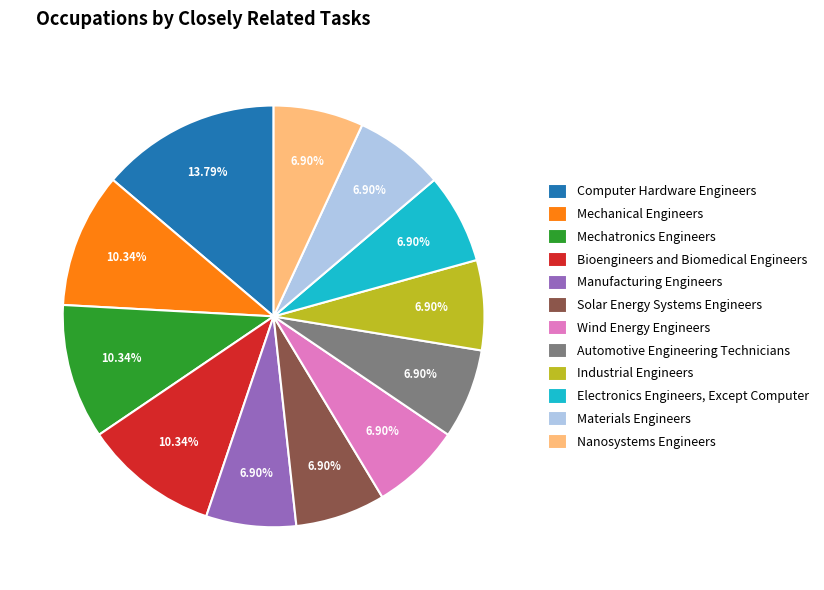

To the nearest percent, what is the average slice percentage?

8%